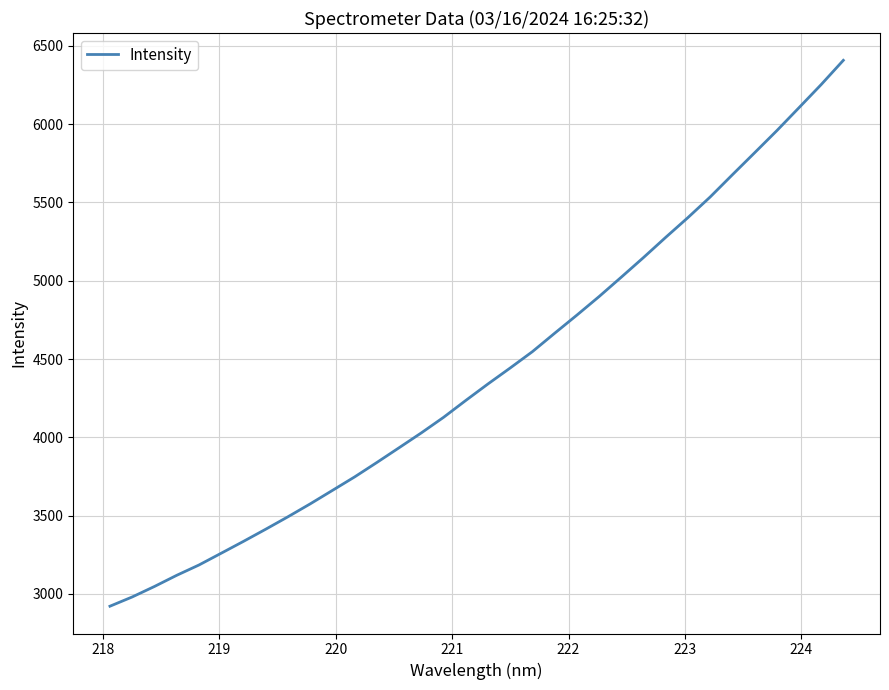

What is the smallest value displayed?

2921.0